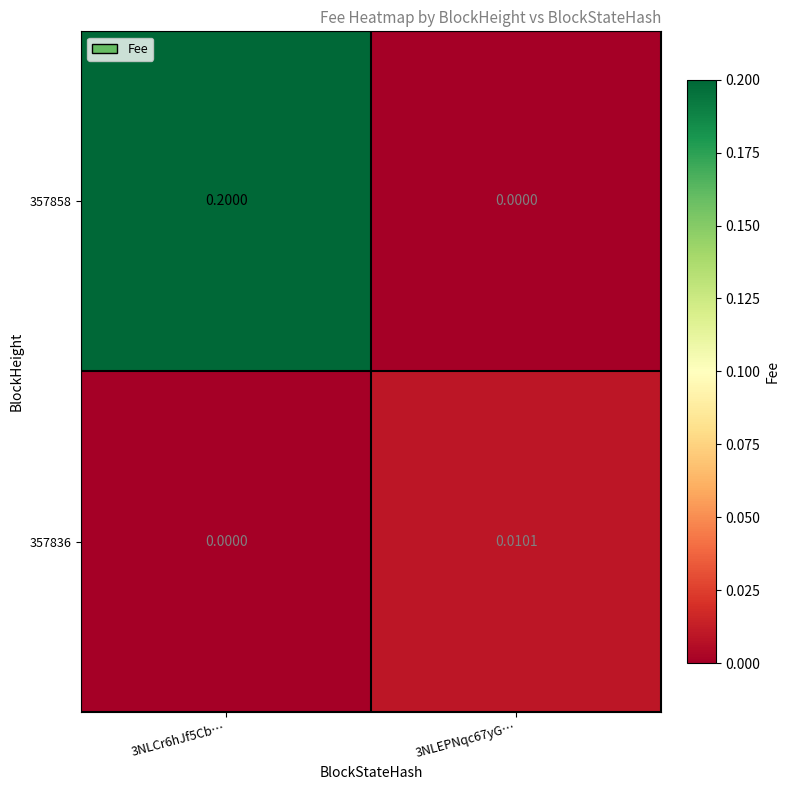

Reading left to right, extract all data points from this chart.

357858: 3NLCr6hJf5Cb…=0.2	3NLEPNqc67yG…=0.0
357836: 3NLCr6hJf5Cb…=0.0	3NLEPNqc67yG…=0.0